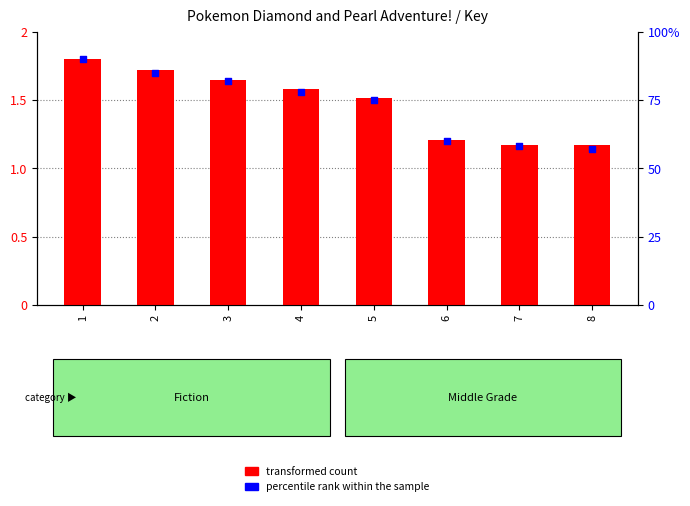

What are all the series names shown in the legend?

transformed count, percentile rank within the sample